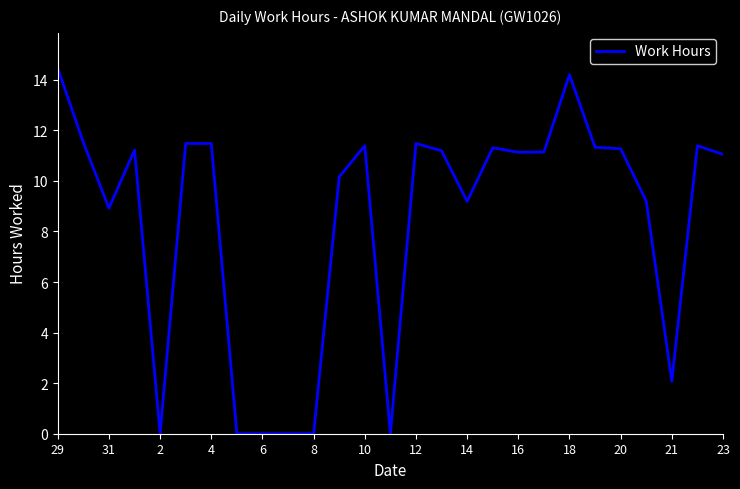

Is it true that the value at 12 is 11.5?

True